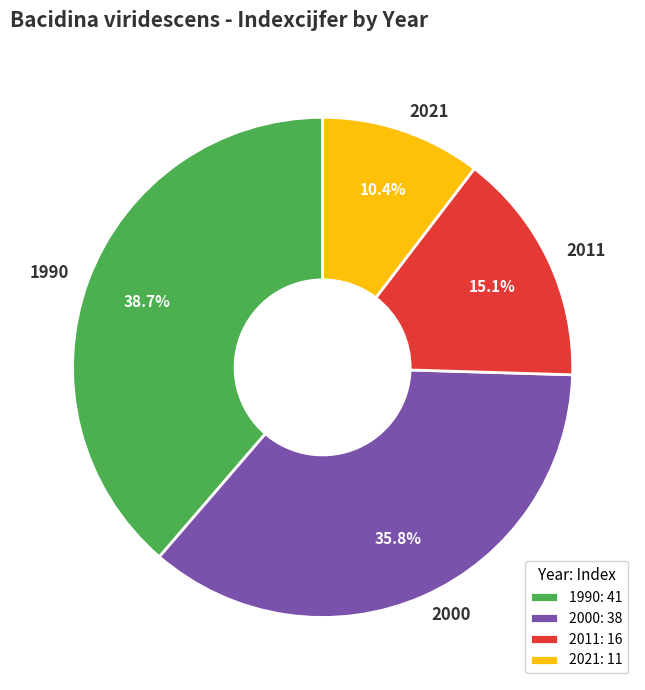

What percentage is NOT represented by 2021?

89.6%